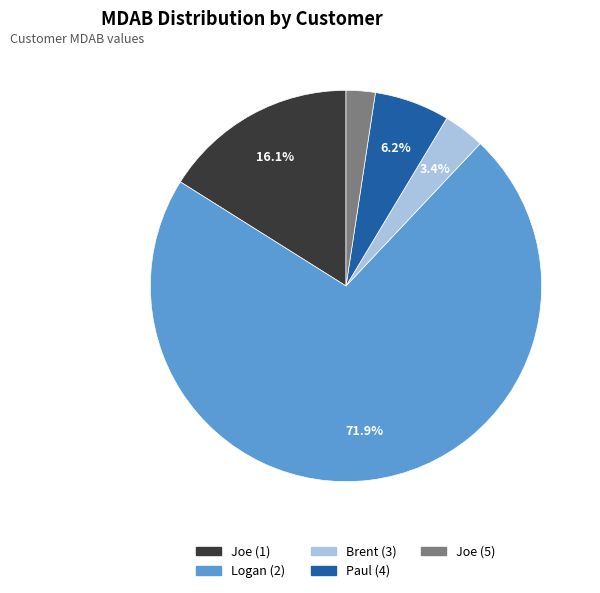

Which slice is the smallest?

Joe (5)